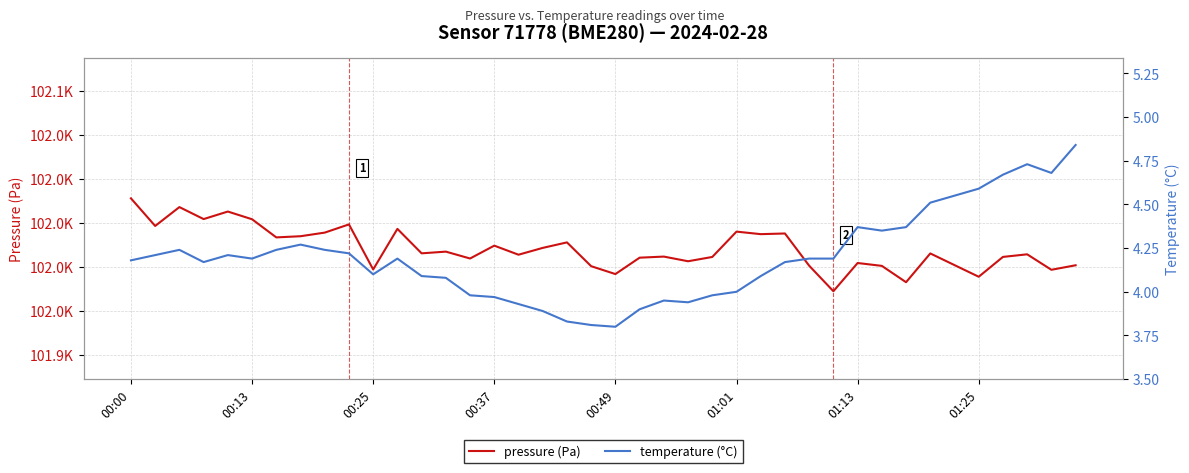

Reading right to left, transcribe all the data shown in this chart.

pressure (Pa): 101975.9	101973.3	101982.1	101980.7	101969.4	101976.0	101982.6	101966.3	101975.6	101977.2	101961.2	101975.7	101994.0	101993.6	101995.0	101980.6	101978.2	101980.8	101980.2	101970.9	101975.4	101988.9	101985.8	101981.9	101987.1	101979.8	101983.7	101982.7	101996.6	101973.5	101999.1	101994.5	101992.4	101991.8	102002.1	102006.4	102002.2	102009.0	101998.2	102013.9
temperature (°C): 4.8	4.7	4.7	4.7	4.6	4.5	4.5	4.4	4.3	4.4	4.2	4.2	4.2	4.1	4.0	4.0	3.9	4.0	3.9	3.8	3.8	3.8	3.9	3.9	4.0	4.0	4.1	4.1	4.2	4.1	4.2	4.2	4.3	4.2	4.2	4.2	4.2	4.2	4.2	4.2